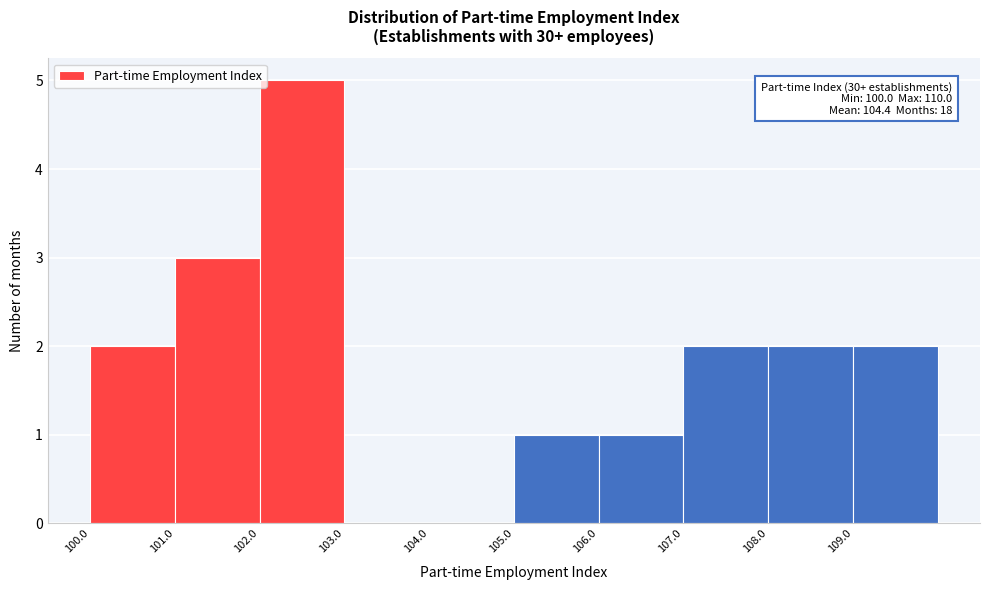

Which range on the x-axis has the tallest bar?

102 to 103